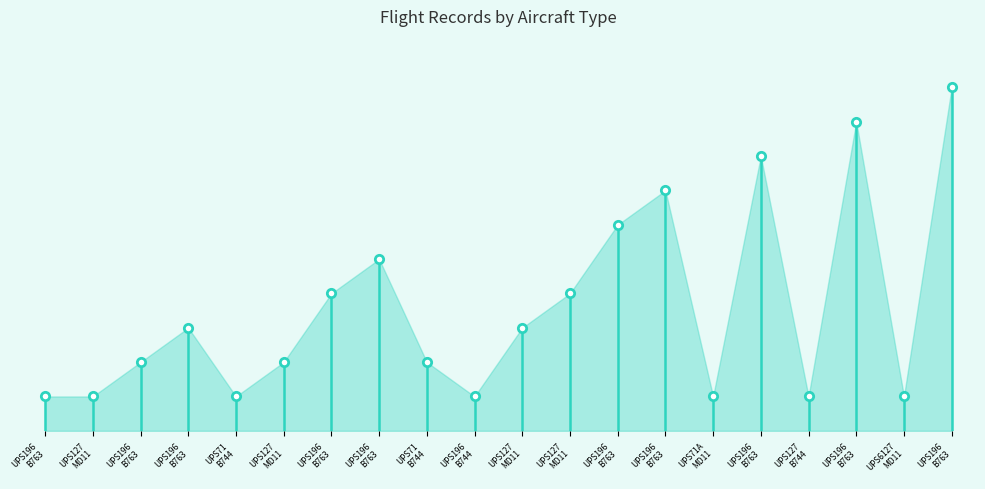

Does the chart have visible grid lines?

No